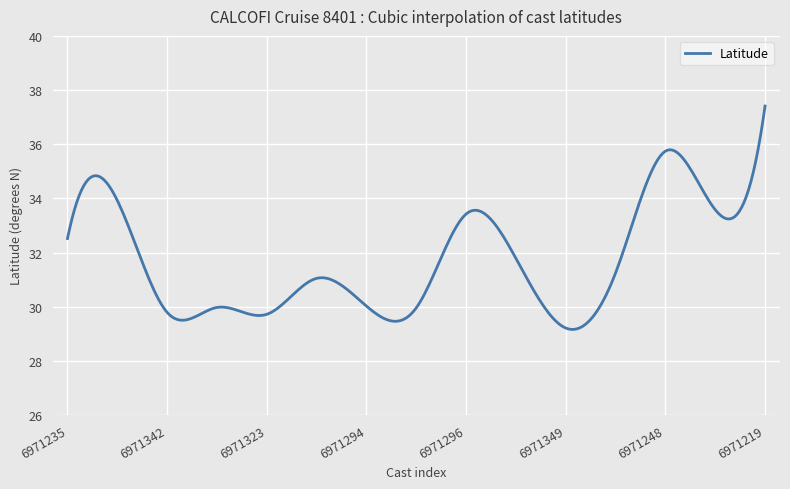

True or false: the data has more than 2 interior local peaks.

True